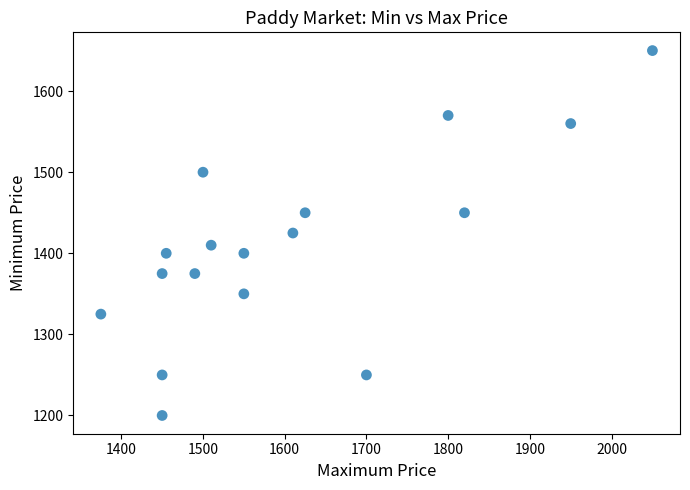

What is the range of X values (max minus min)?

675